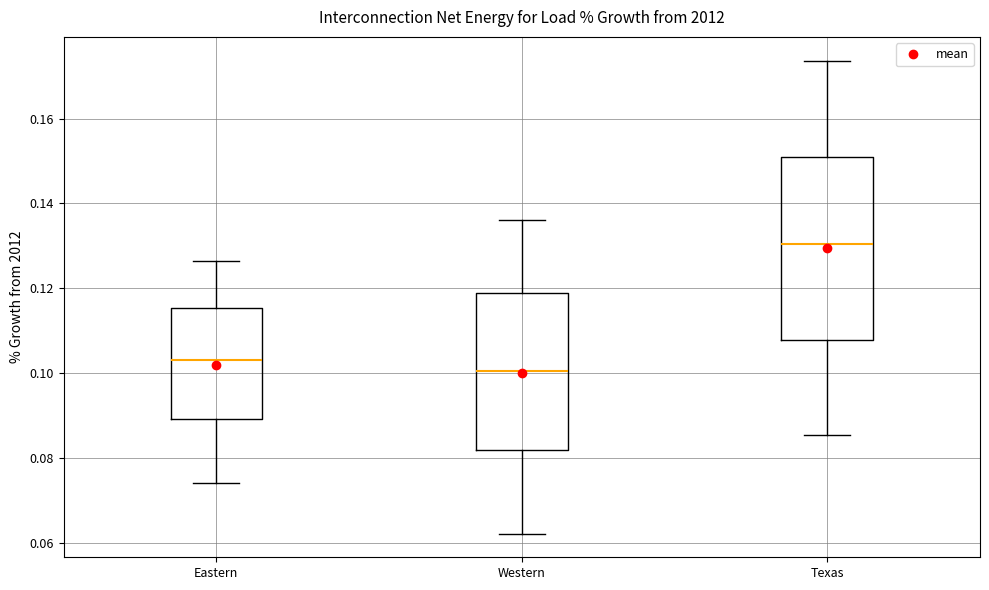

Reading left to right, transcribe this box plot: for each box, give where its median line is, the range the box spans, and where its two whiskers end, as read against the y-axis. The values are not printed on the chart, so give them approximately, as read against the axis.

Eastern: median 0.104, box 0.090 to 0.116, whiskers 0.074 to 0.126
Western: median 0.100, box 0.082 to 0.118, whiskers 0.062 to 0.136
Texas: median 0.130, box 0.108 to 0.150, whiskers 0.086 to 0.174